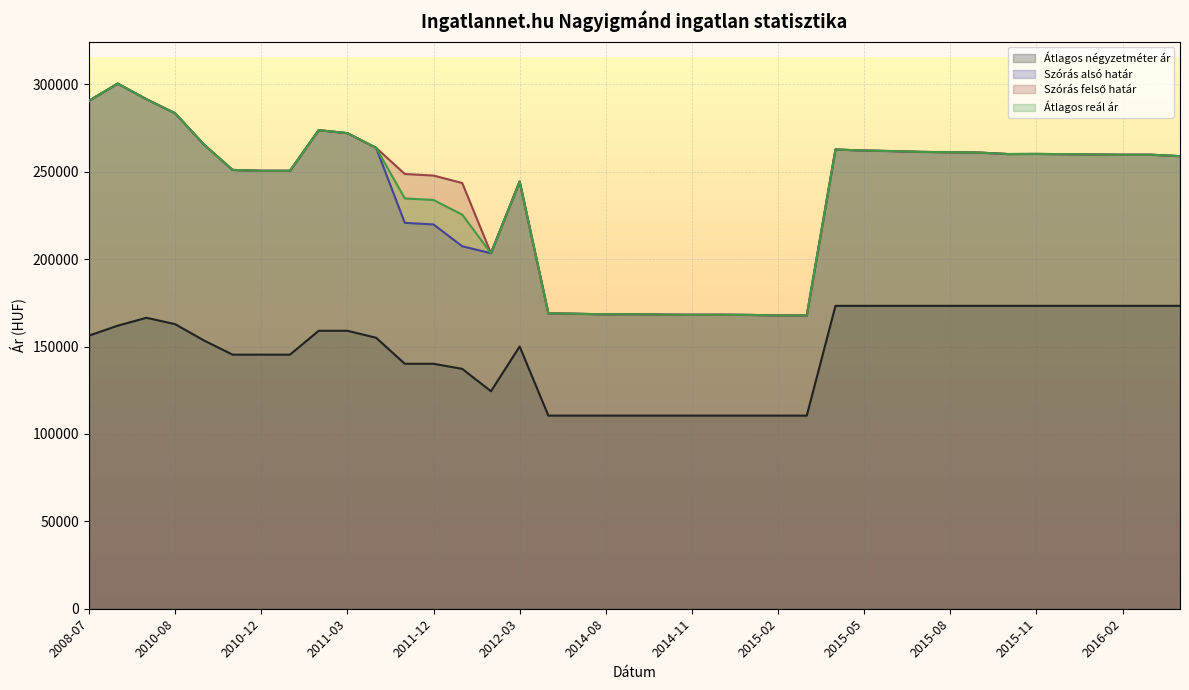

How many lines are shown in the chart?

4